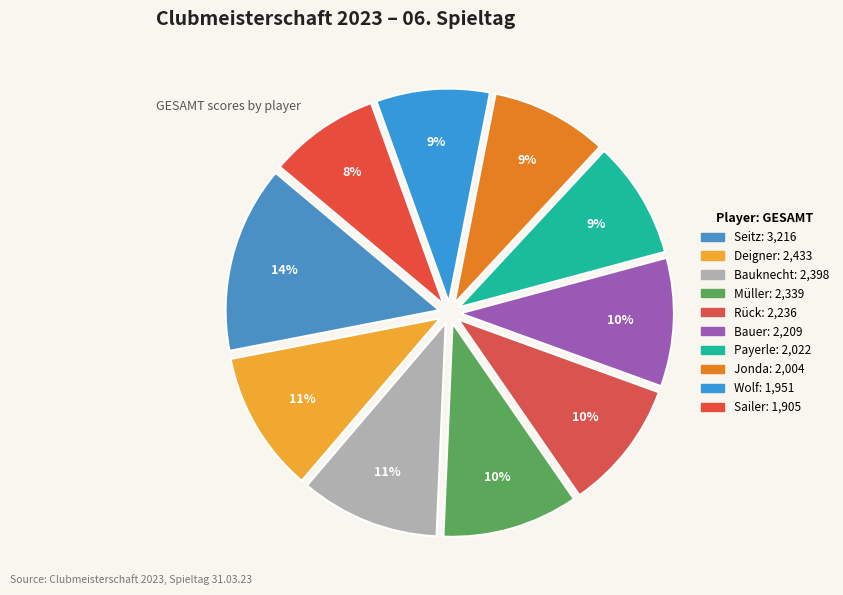

What is the total percentage of Deigner and Wolf?

19.3%